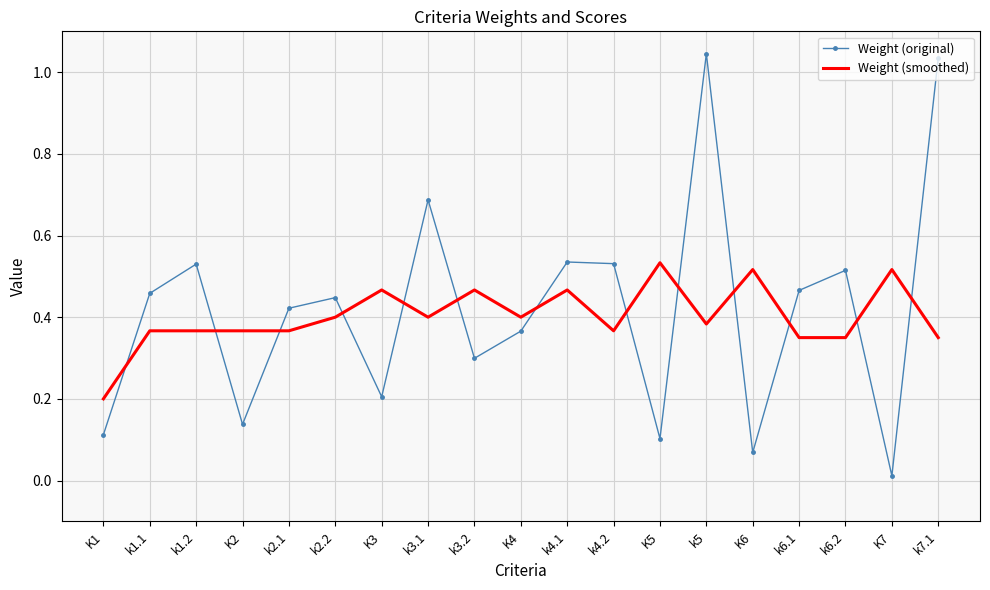

What is the total value across all series at k6.1?

0.8